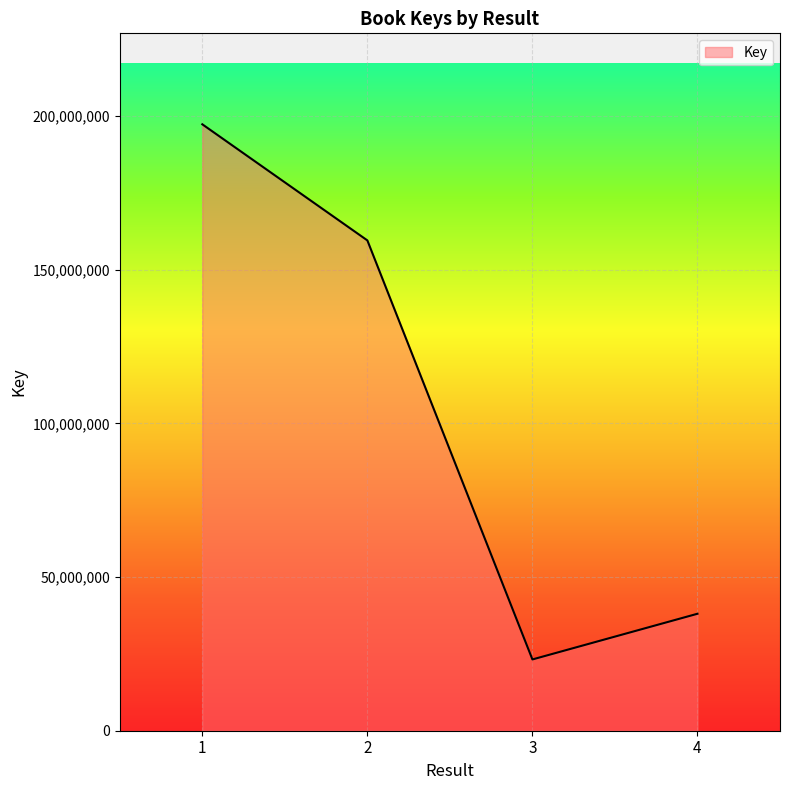

Where is the data nearest to the value 110268030?

2